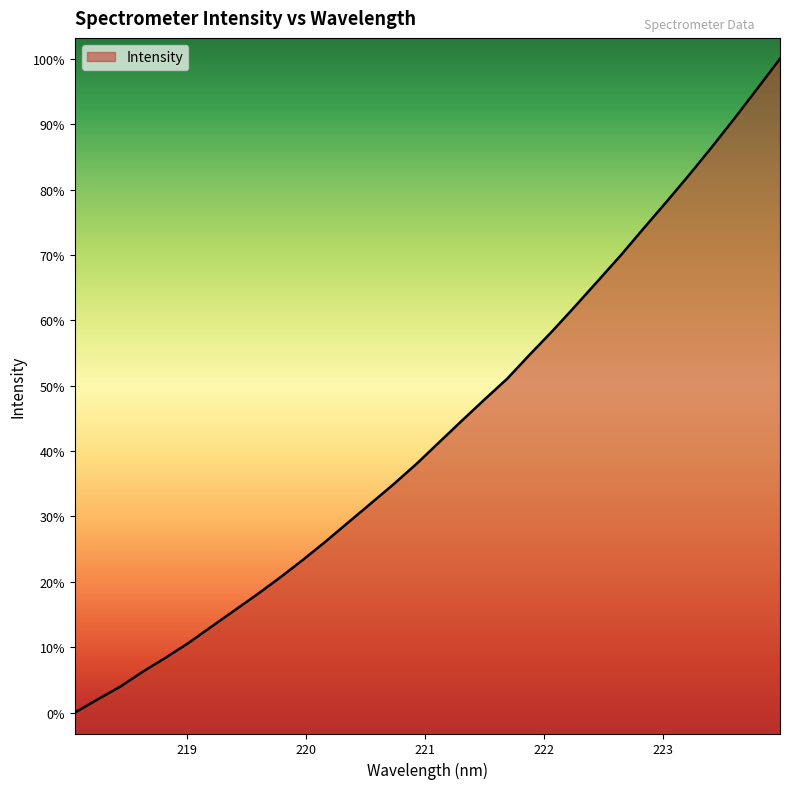

List the labels in order of value, largest first.

223.9802, 223.7895, 223.5987, 223.408, 223.2172, 223.0264, 222.8355, 222.6447, 222.4538, 222.263, 222.0721, 221.8812, 221.6902, 221.4993, 221.3083, 221.1174, 220.9264, 220.7354, 220.5444, 220.3533, 220.1623, 219.9712, 219.7801, 219.589, 219.3979, 219.2067, 219.0156, 218.8244, 218.6332, 218.442, 218.2508, 218.0596